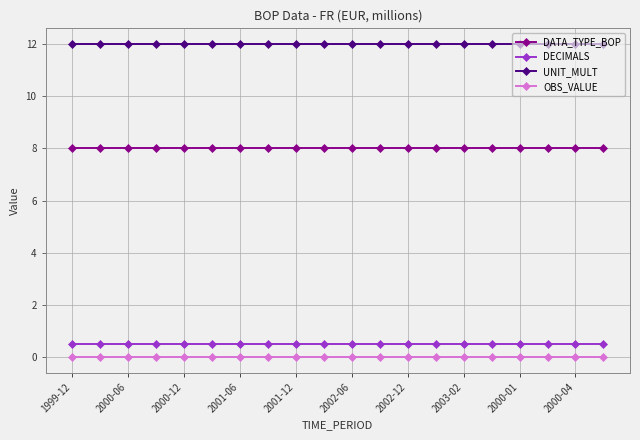

True or false: OBS_VALUE and DATA_TYPE_BOP cross at least once.

False